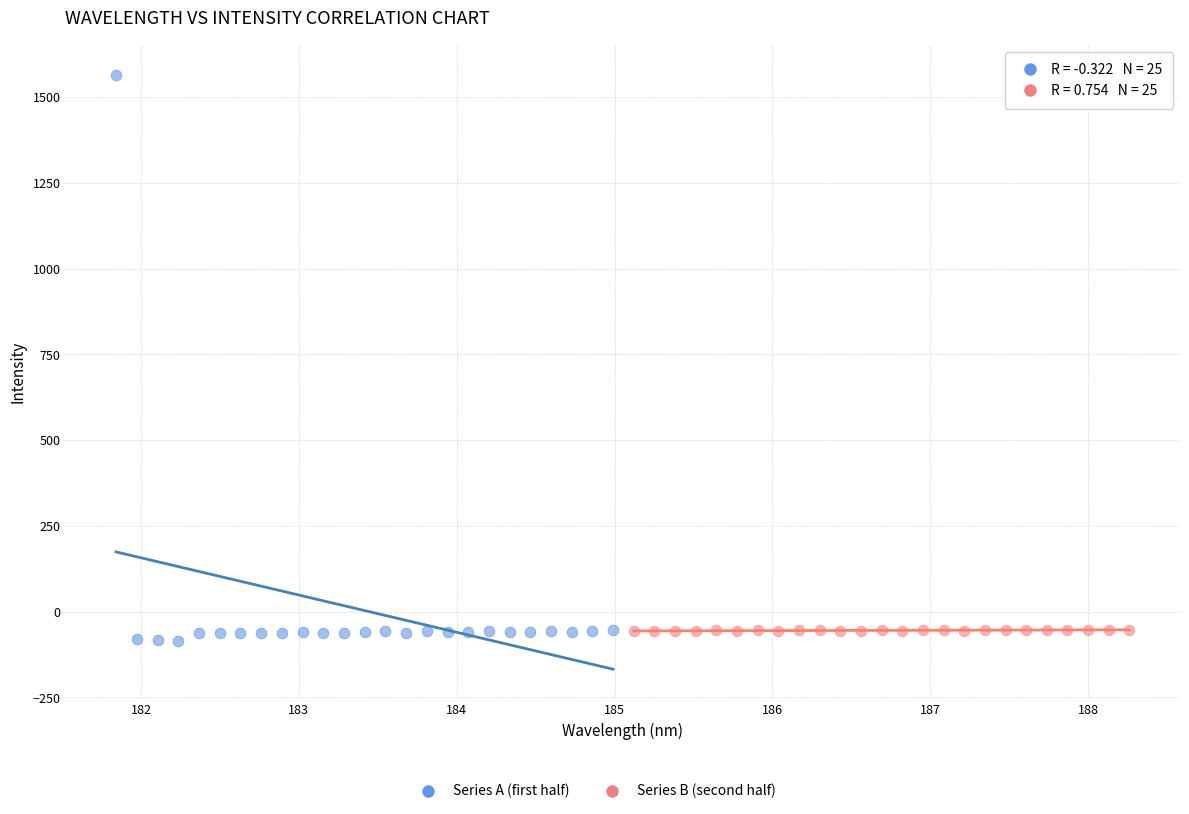

Which series has the widest spread of Y values?

Series A (first half)